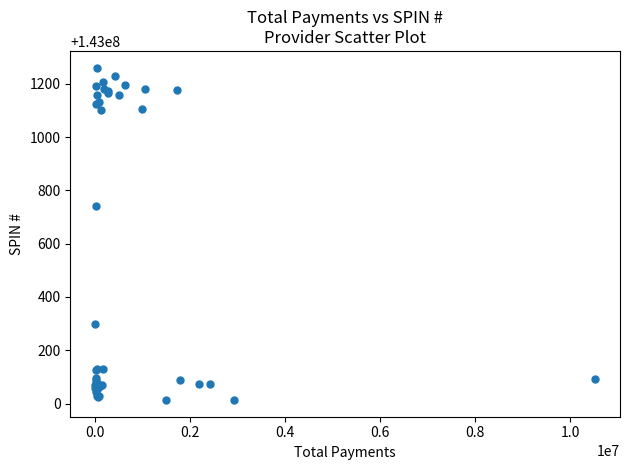

What Y value in the scatter plot is closest to 143000637?

143000740